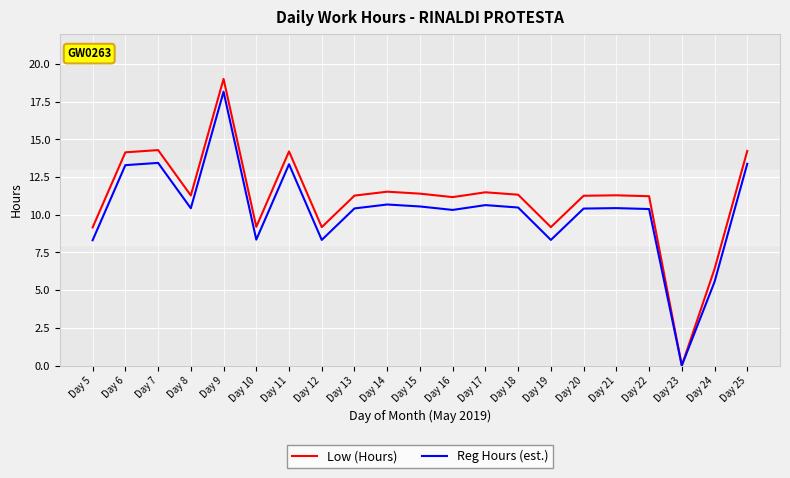

The value of Reg Hours (est.) at Day 25 is 22.5. True or false?

False